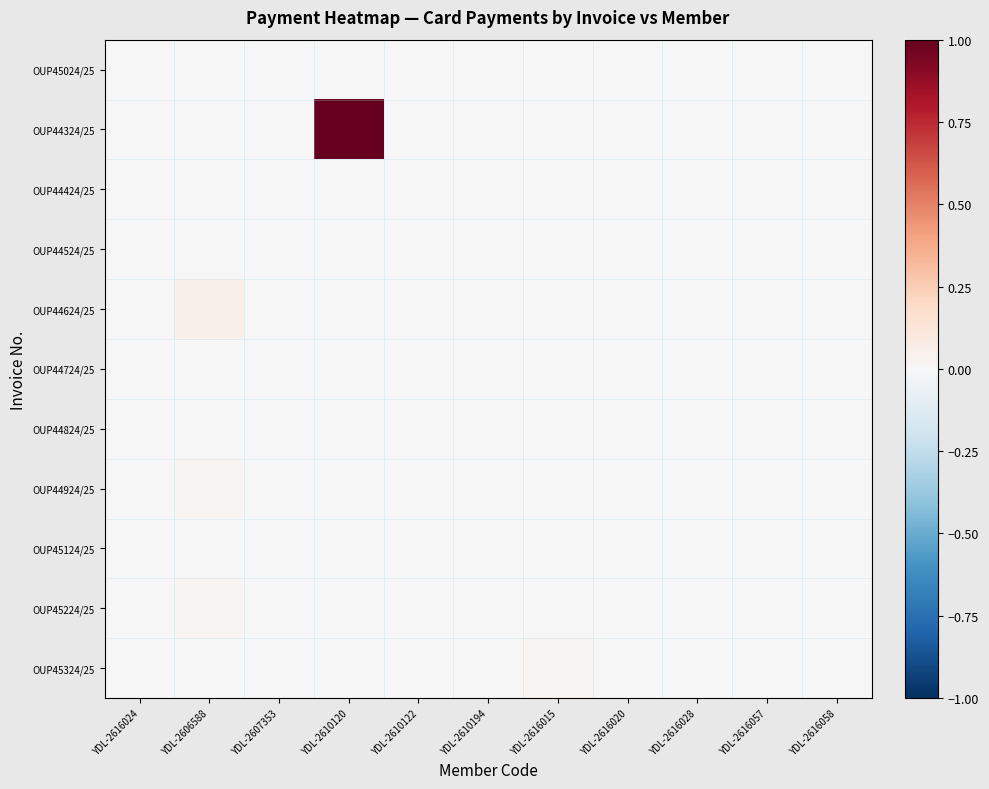

Which label corresponds to the smallest value in the chart?

YDL-2616024